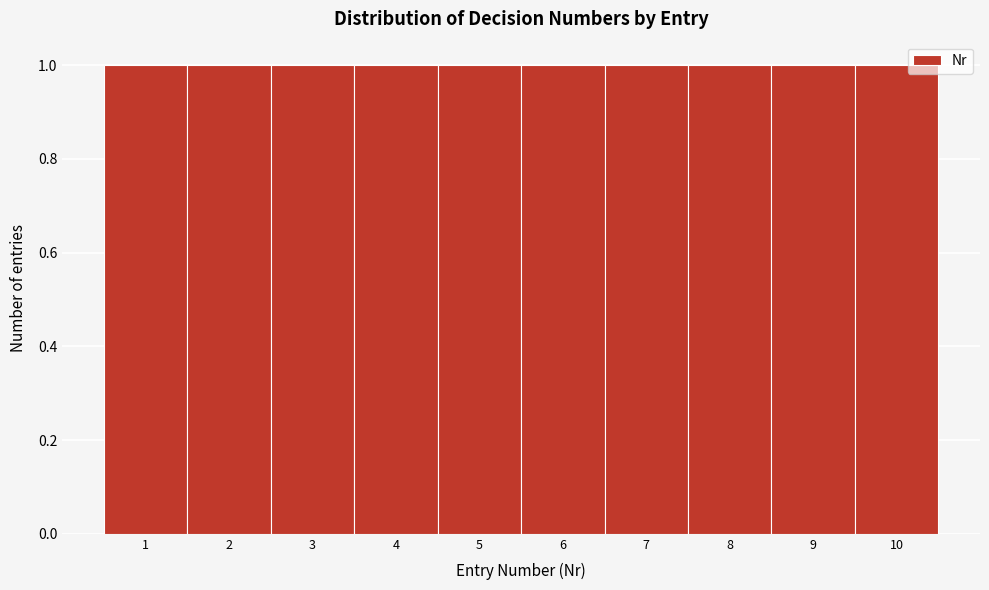

Reading left to right, list every bar in this chart as the range it spans on the x-axis followed by its height. The values are not printed on the chart, so give them approximately, as read against the axis.

0.5 to 1.5: 1
1.5 to 2.5: 1
2.5 to 3.5: 1
3.5 to 4.5: 1
4.5 to 5.5: 1
5.5 to 6.5: 1
6.5 to 7.5: 1
7.5 to 8.5: 1
8.5 to 9.5: 1
9.5 to 10.5: 1